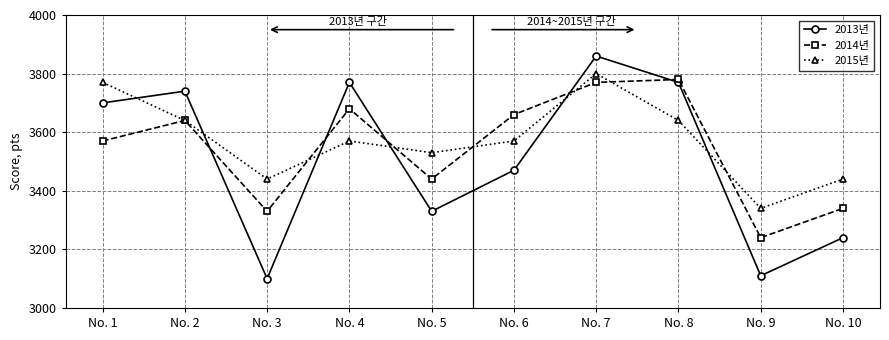

Reading left to right, list all the values displayed in this chart.

2013년: 3700	3740	3100	3770	3330	3470	3860	3770	3110	3240
2014년: 3570	3640	3330	3680	3440	3660	3770	3780	3240	3340
2015년: 3770	3640	3440	3570	3530	3570	3800	3640	3340	3440